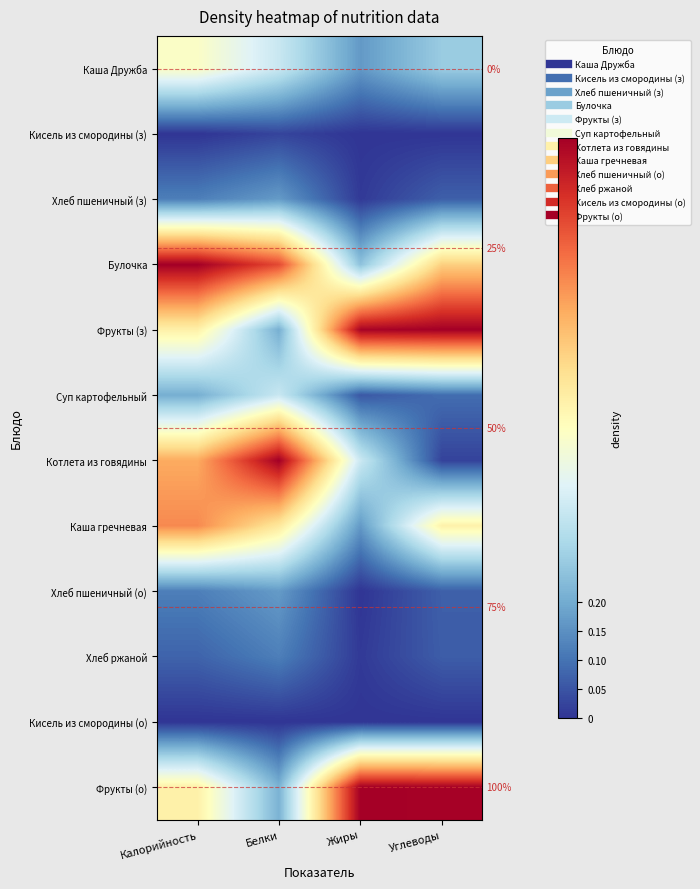

Is it true that Фрукты (з) equals 0.1 at Белки?

False